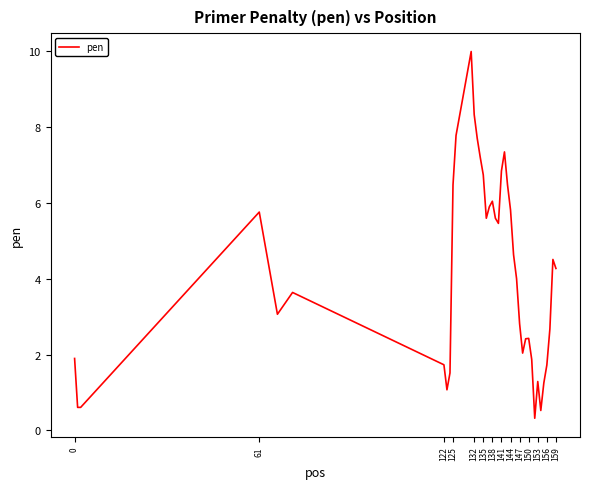

What is the greatest value displayed?

10.0